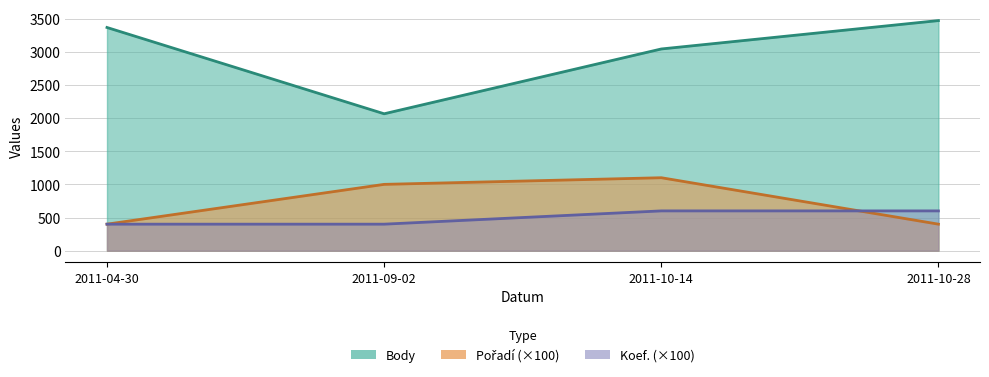

What position from the left is 2011-10-14?

3